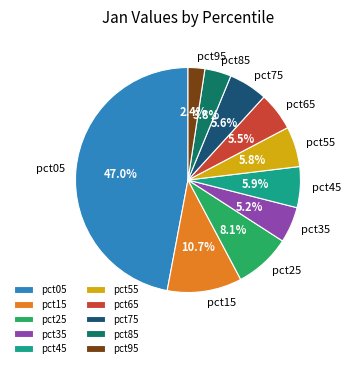

The pct15 slice represents 11% of the pie. True or false?

True